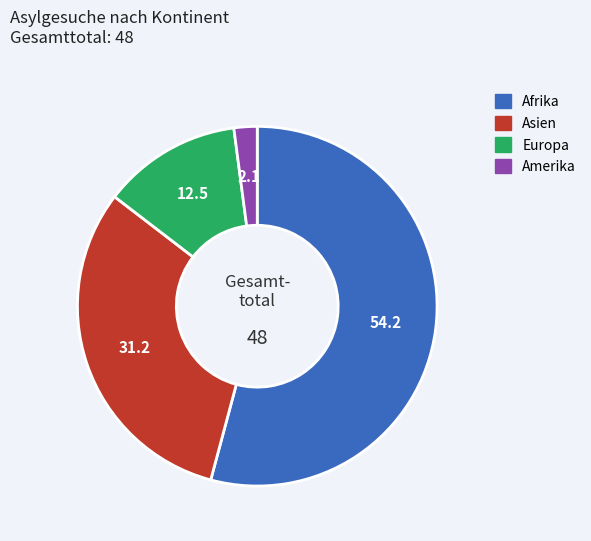

Does any single category account for the majority?

Yes